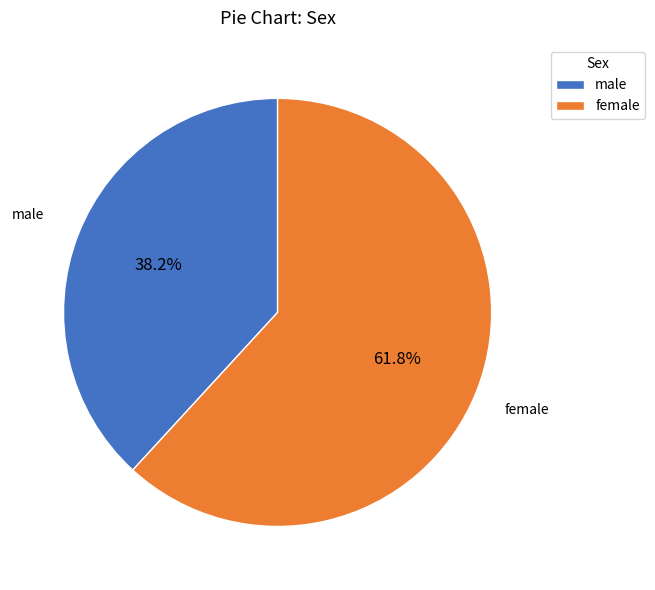

To the nearest percent, what portion does male represent?

38%